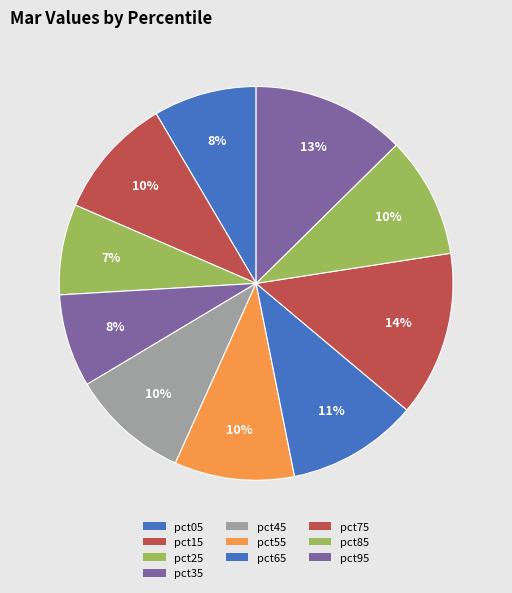

Is there any slice that represents more than half of the pie?

No